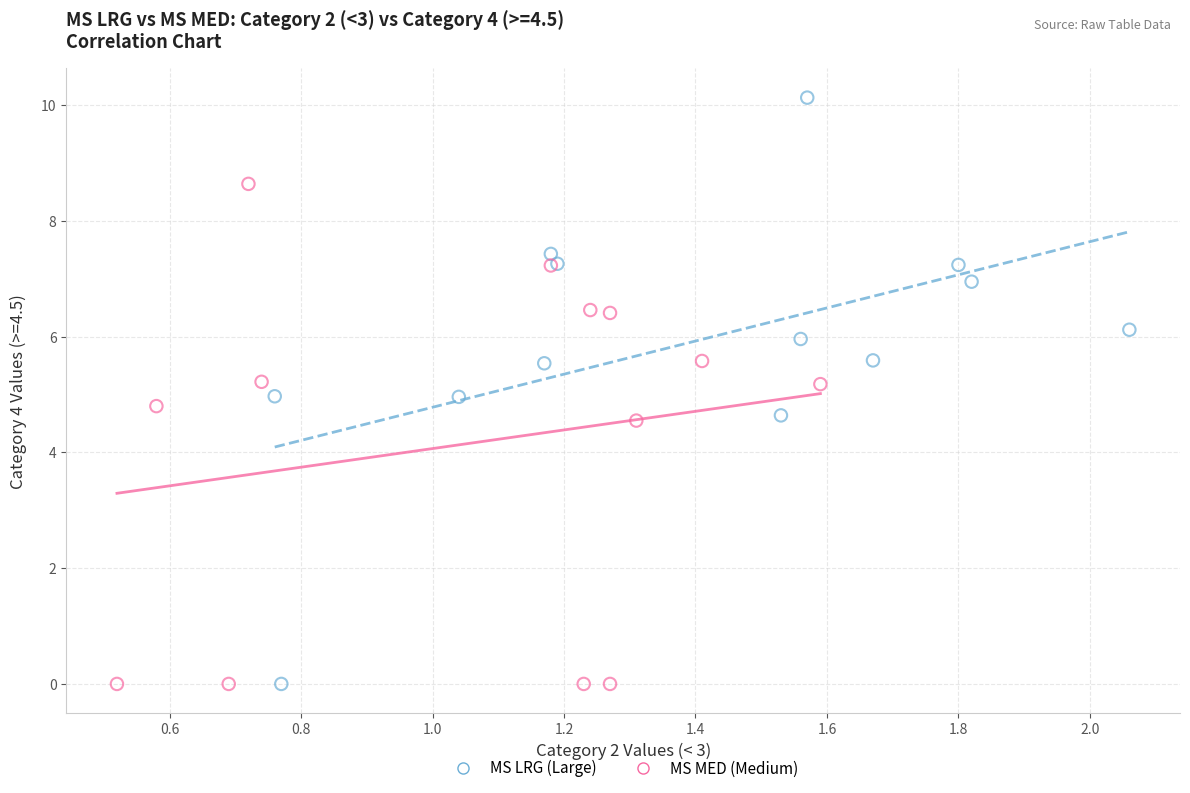

Which series has the widest spread of Y values?

MS LRG (Large)